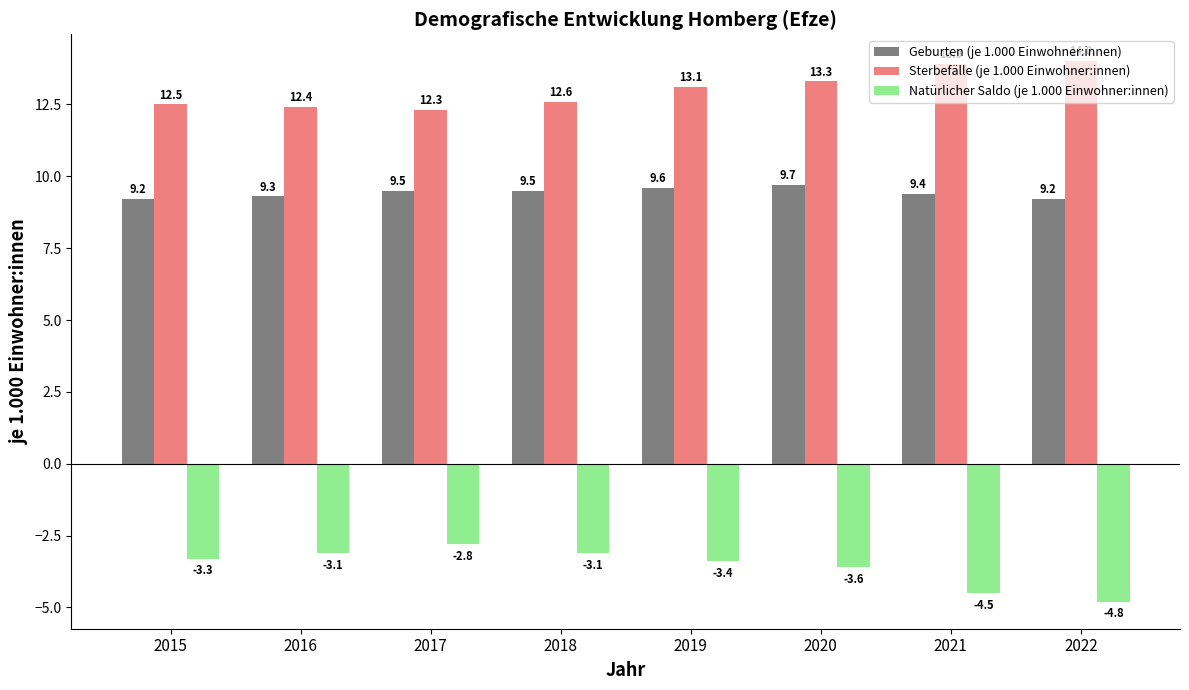

What is the value of the Sterbefälle (je 1.000 Einwohner:innen) bar at the 7th from the left?

13.9